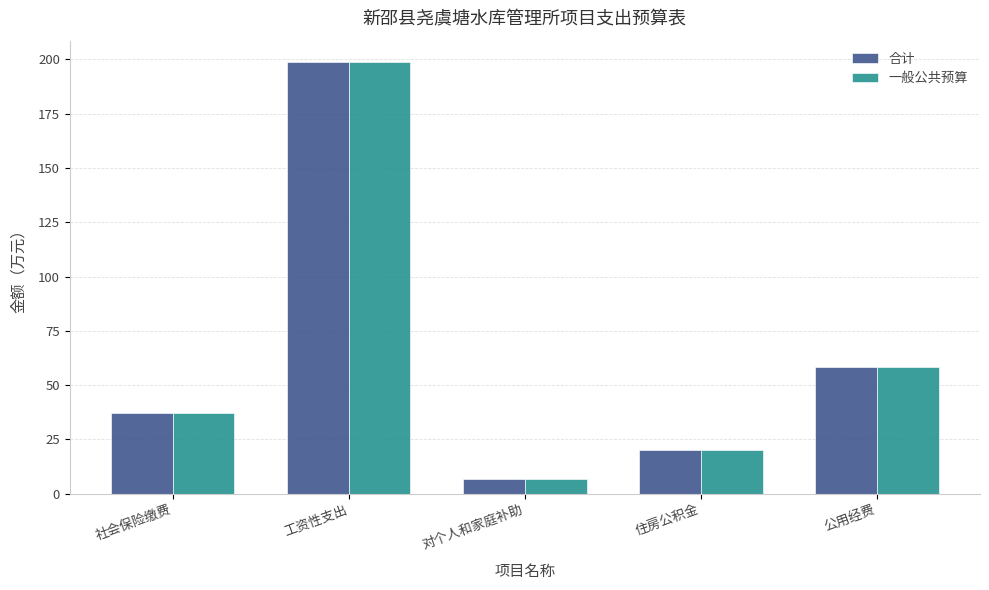

What is the average value of the 合计 series?

64.1